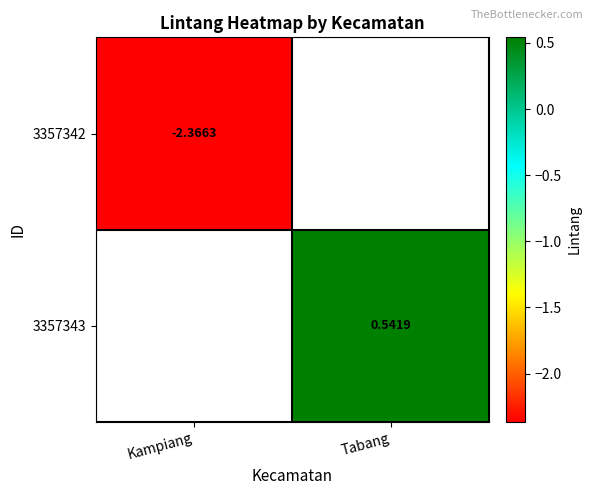

Between Kampiang and Tabang, which is larger?

Tabang